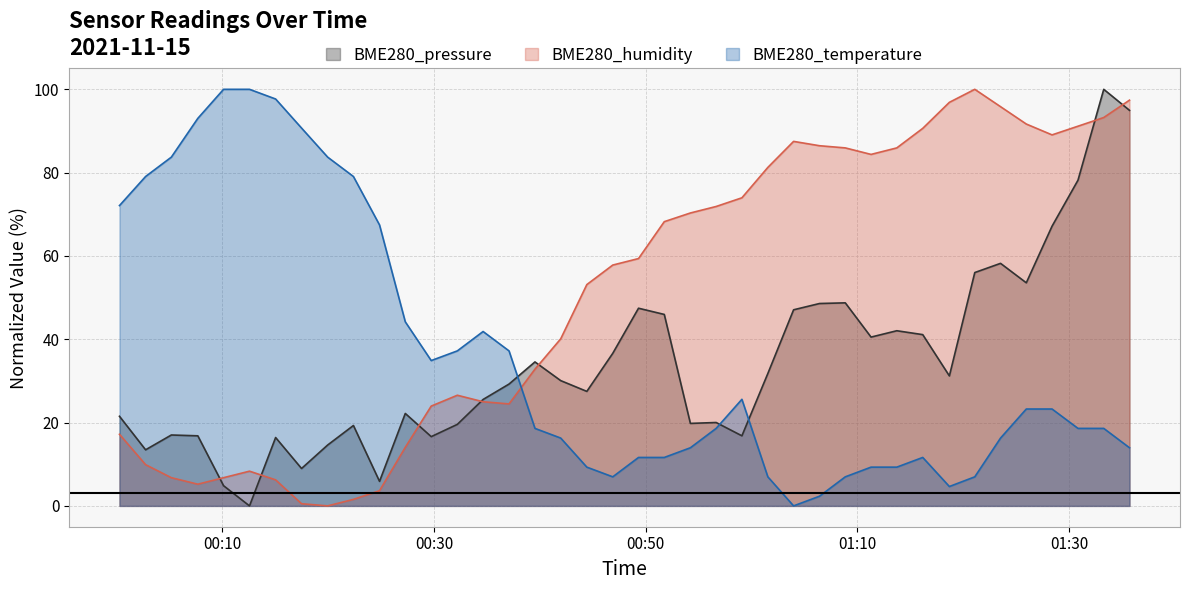

The BME280_pressure series shows 48.7 at 2021/11/15 01:08:51. True or false?

True